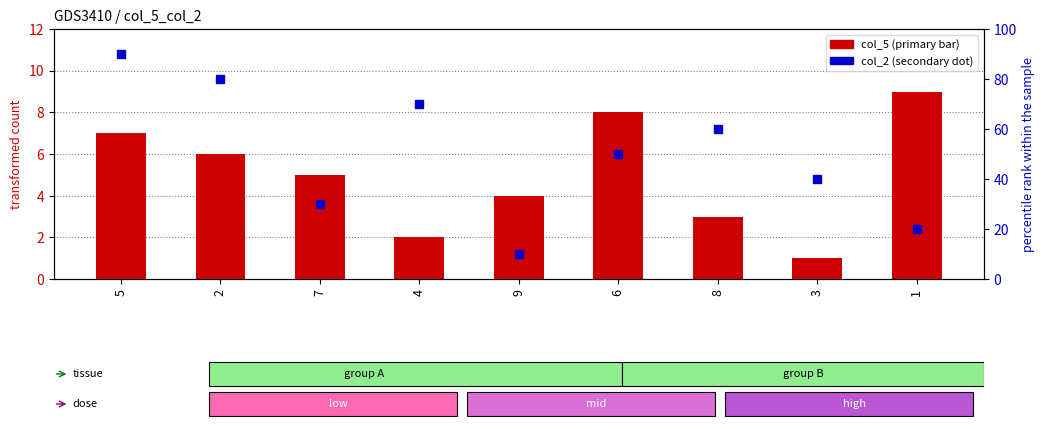

Is the value of col_2 (secondary dot) at 2 greater than the value of col_5 (primary bar) at 6?

Yes